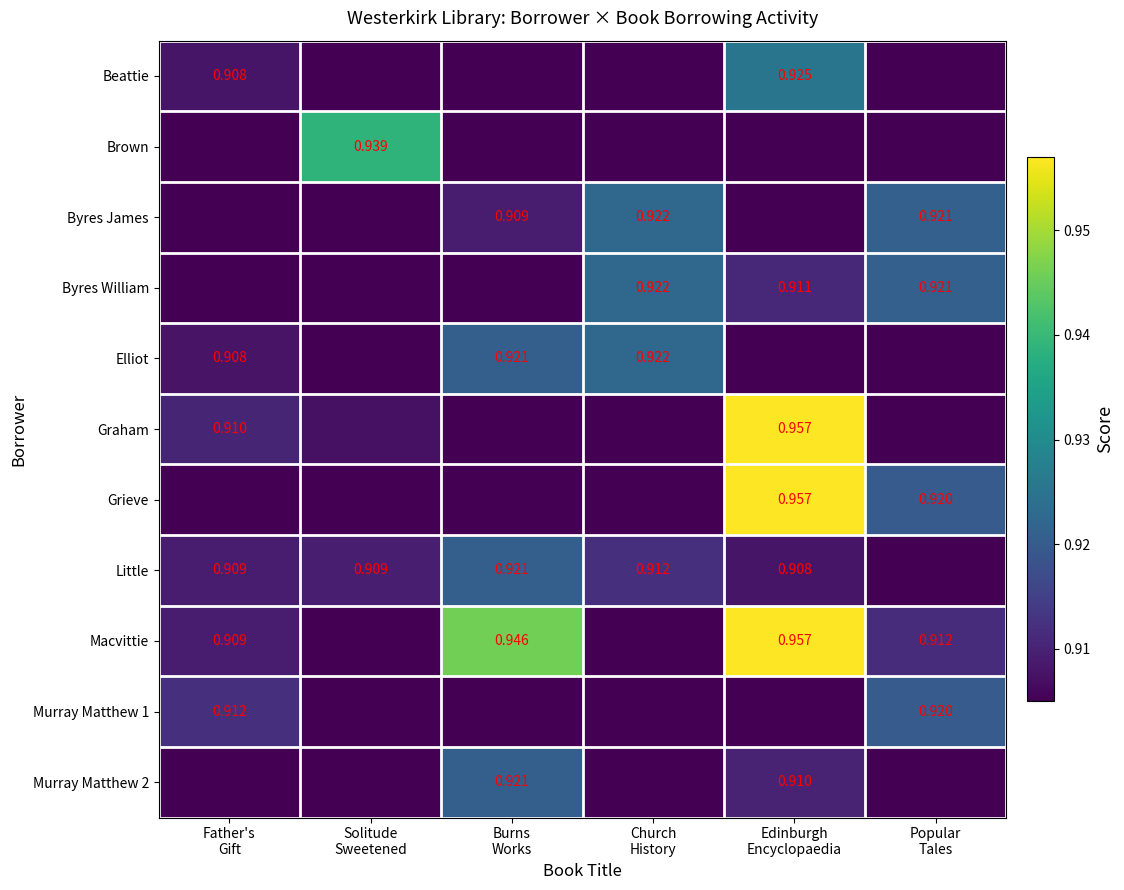

What is the approximate value of Murray Matthew 1 at Burns Works?

0.9